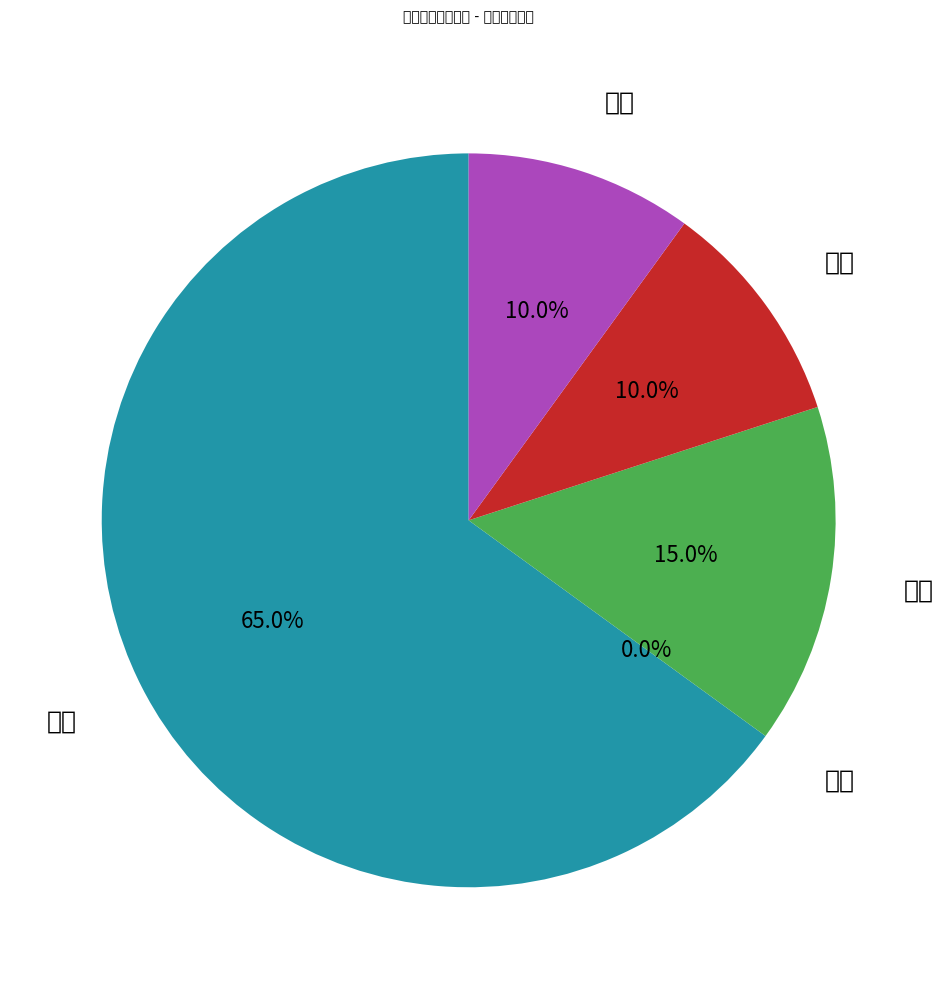

Which category has the smallest portion of the pie?

断纱